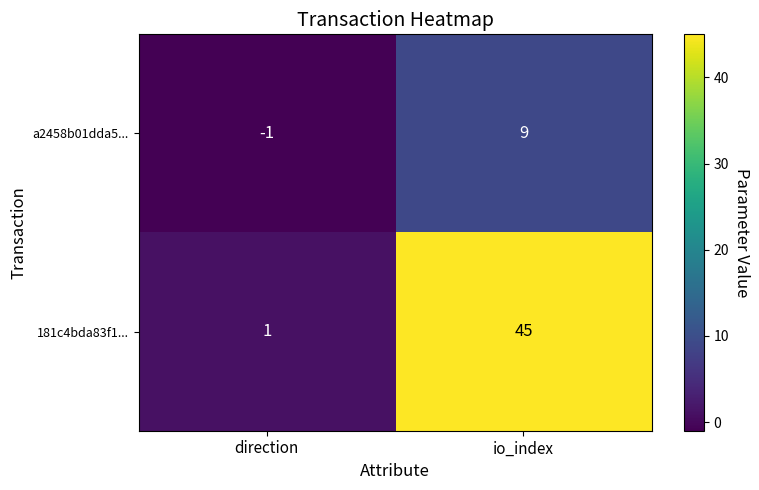

What is the maximum value for a2458b01dda5...?

9